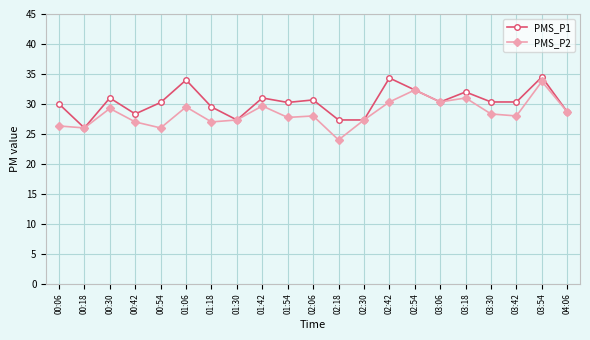

True or false: PMS_P1 has more than 0 interior local peaks.

True